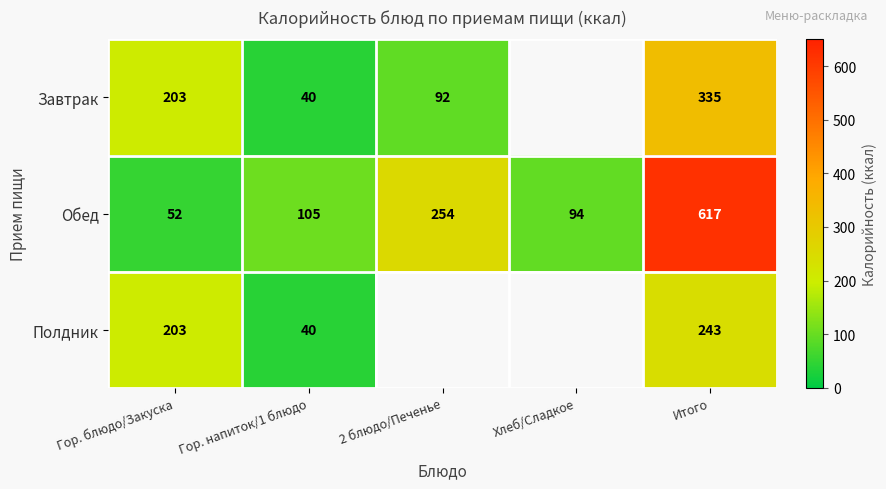

Where is Обед nearest to the value 334?

2 блюдо/Печенье